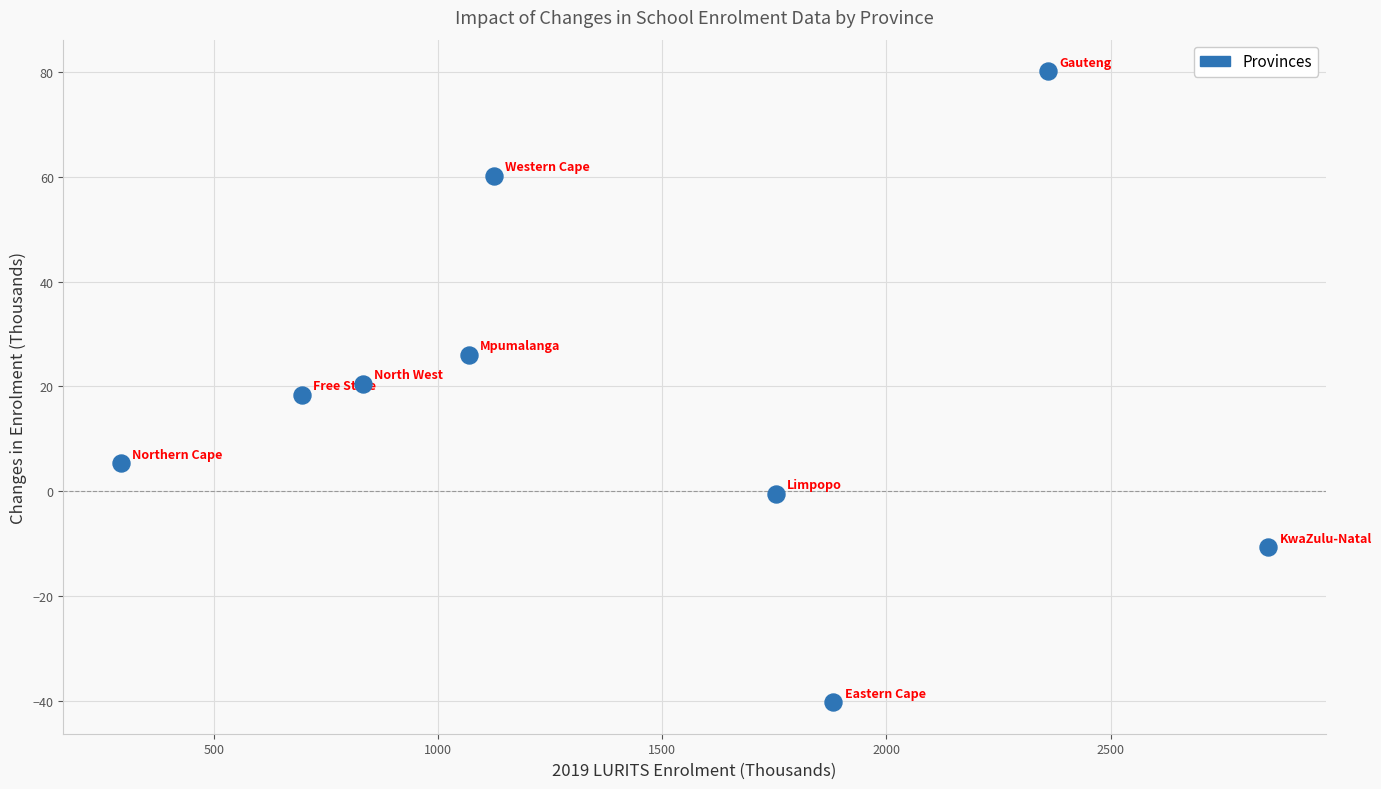

What is the average X value?

1429.1